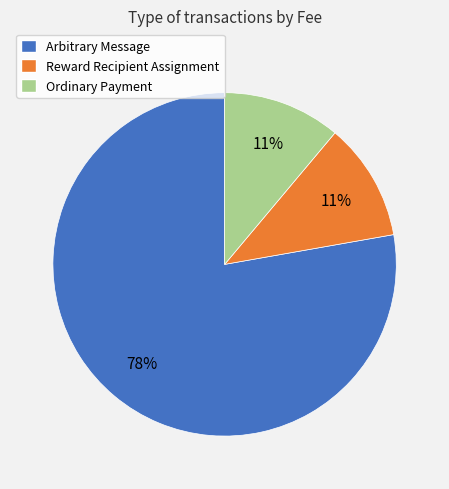

Is the sum of Ordinary Payment and Arbitrary Message greater than half?

Yes